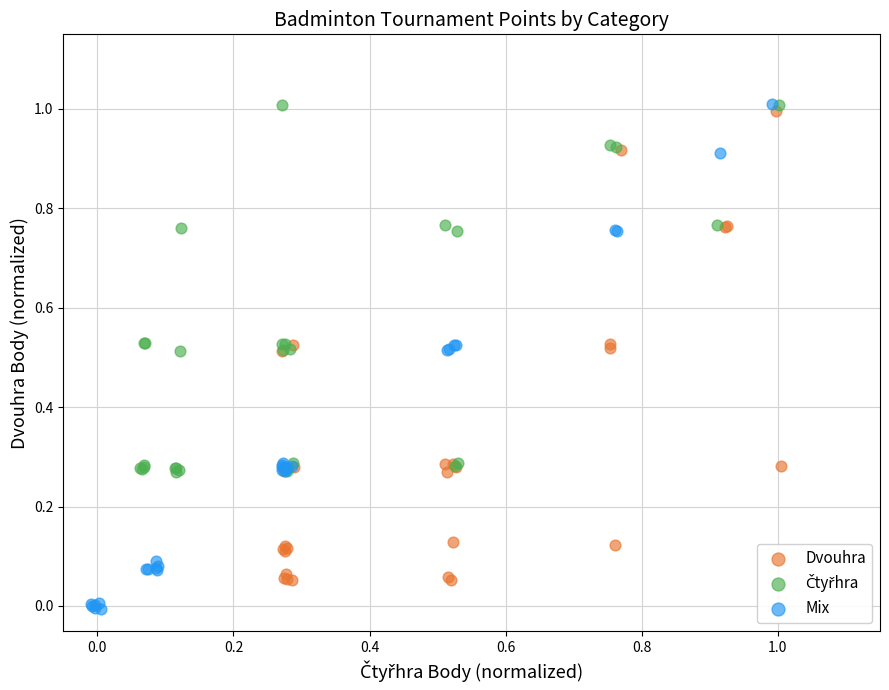

Which series has the largest Y range (max minus min)?

Mix